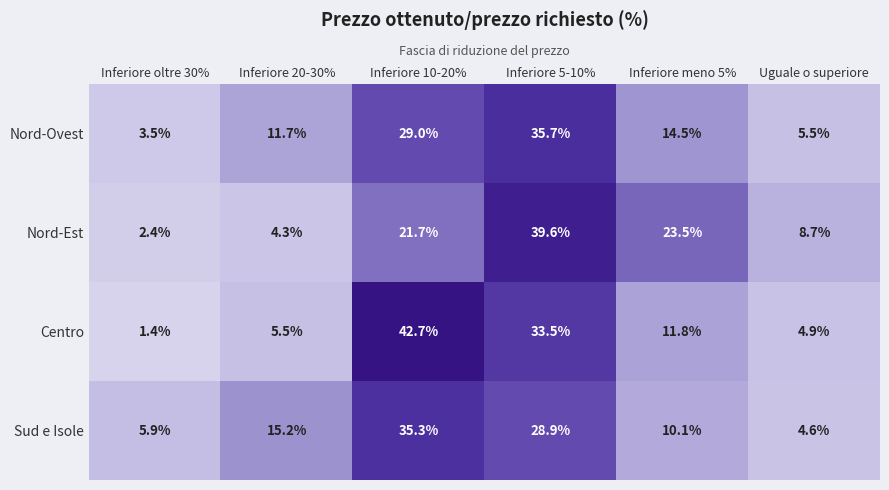

What is the lowest value of the Nord-Ovest series?

3.5